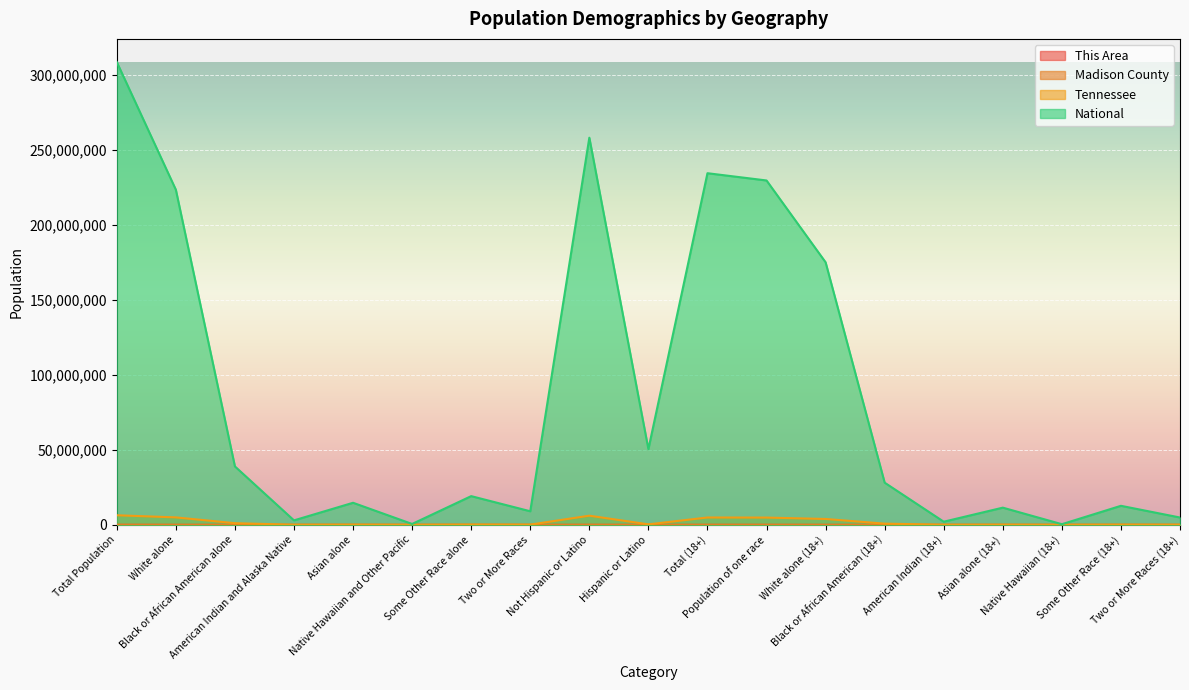

What is the label of the 17th point from the left?

Native Hawaiian (18+)